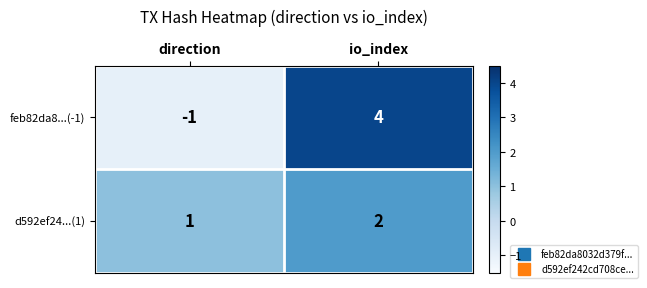

What is the spread (max minus min) of values at io_index?

2